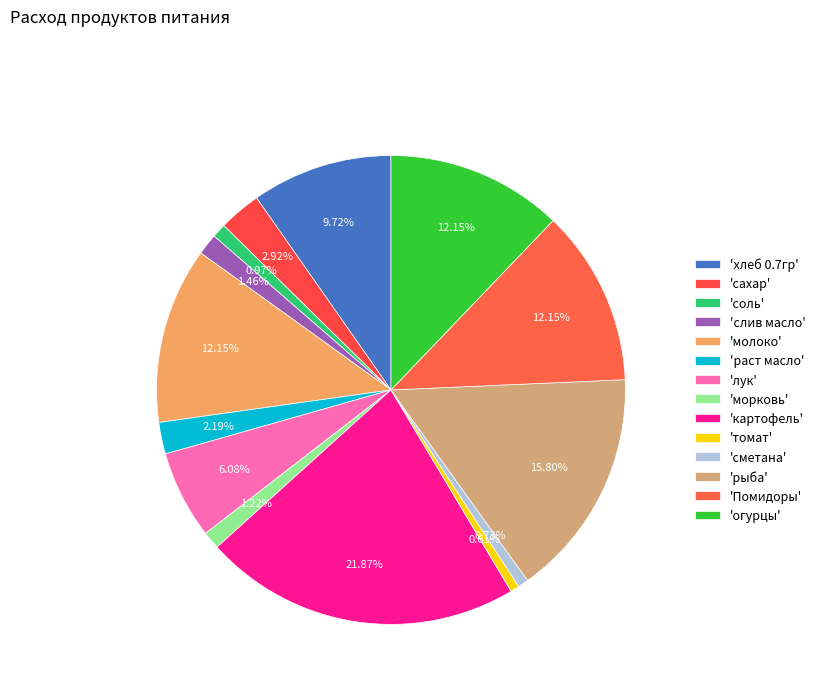

To the nearest percent, what is the average slice percentage?

7%